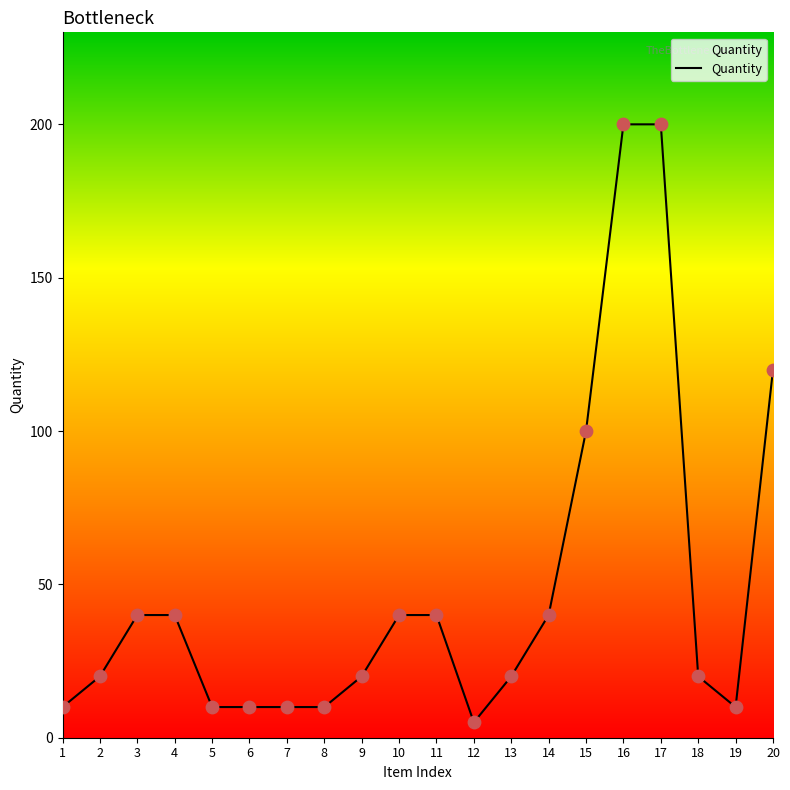

Between 14 and 6, which is larger?

14